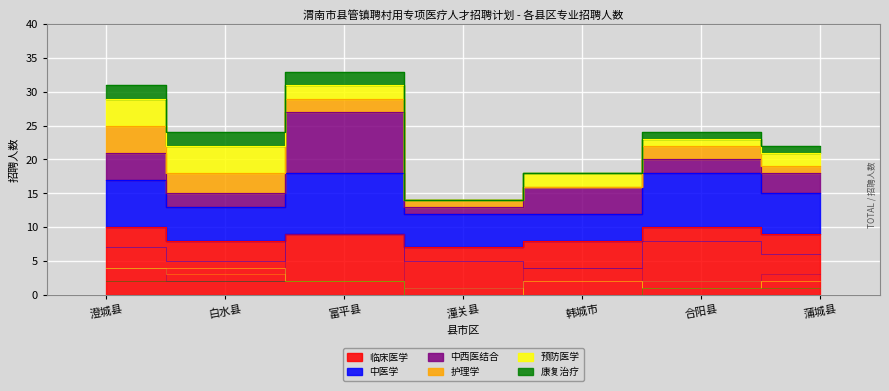

Where is the first local maximum for 临床医学?

富平县